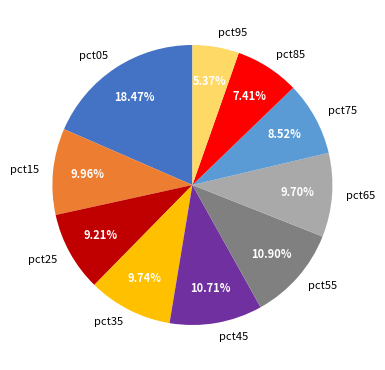

Is it true that pct25 is 9% of the pie?

True